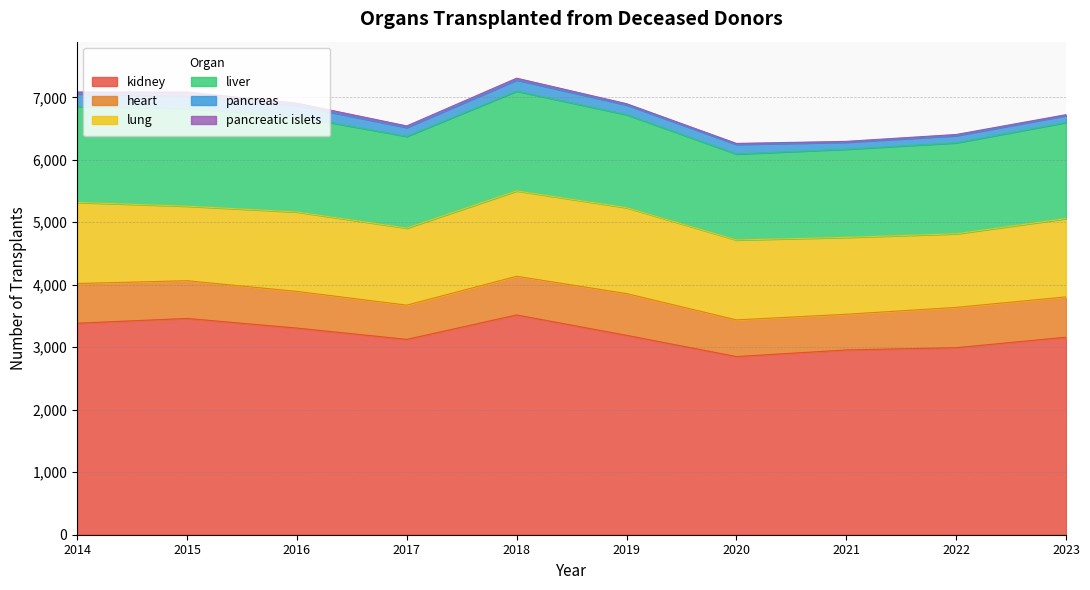

At which category is the sum across all series the highest?

2018